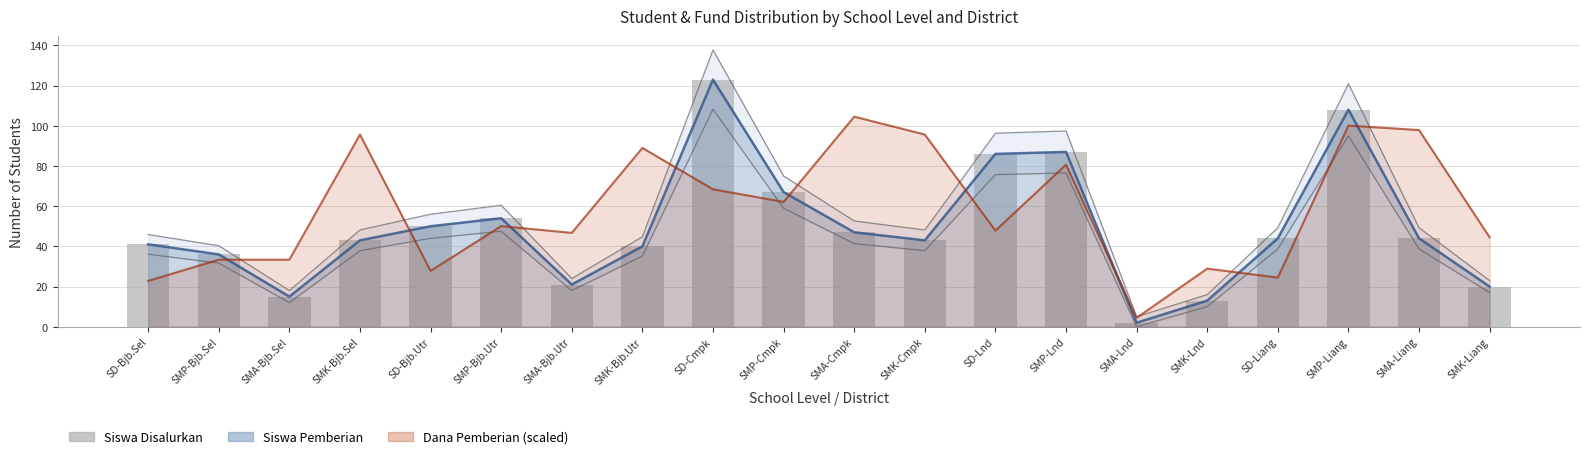

True or false: the data shows 2 at SMA-Lnd.

True